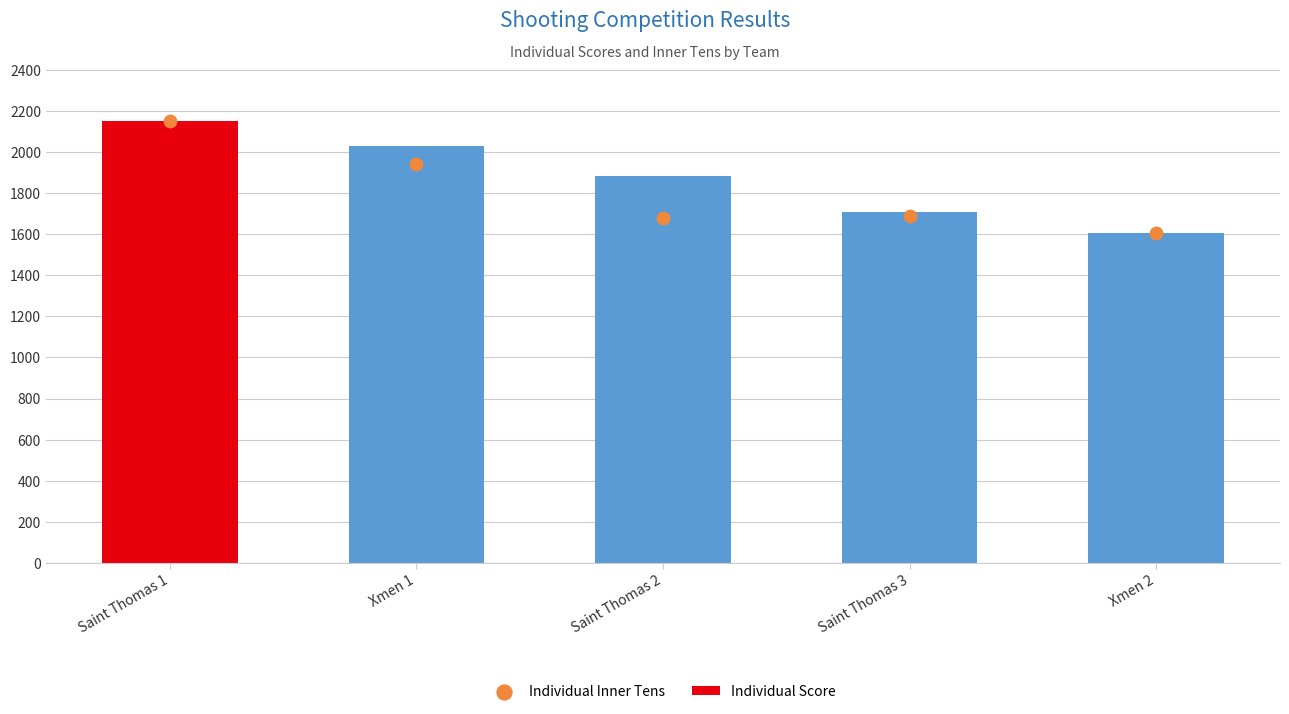

Which series contains the lowest Y value?

Individual Score